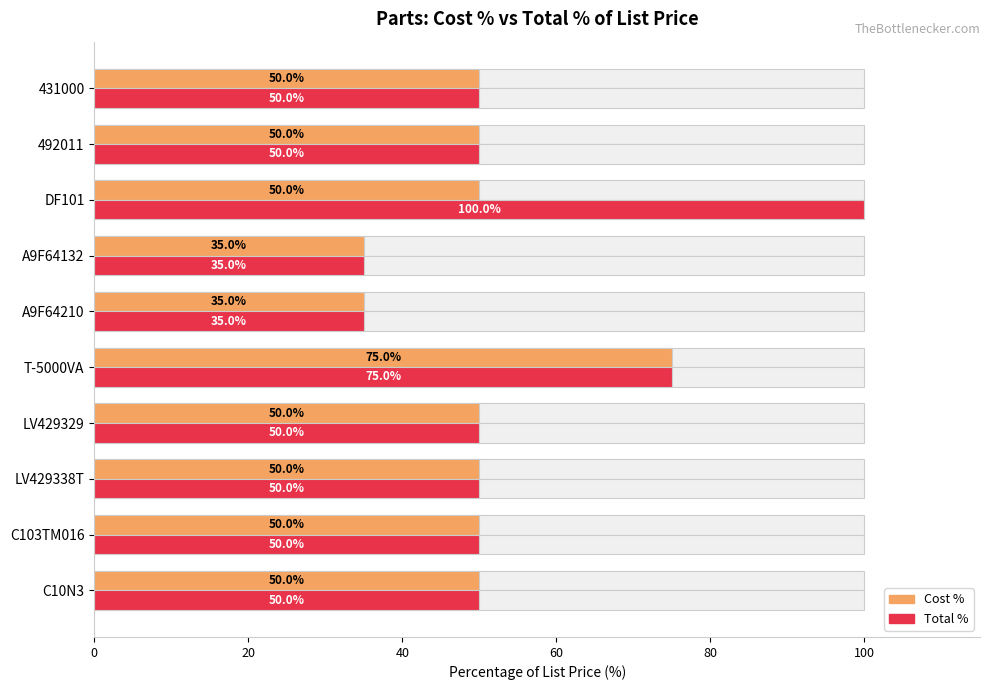

What is the average value of the Total % series?

54